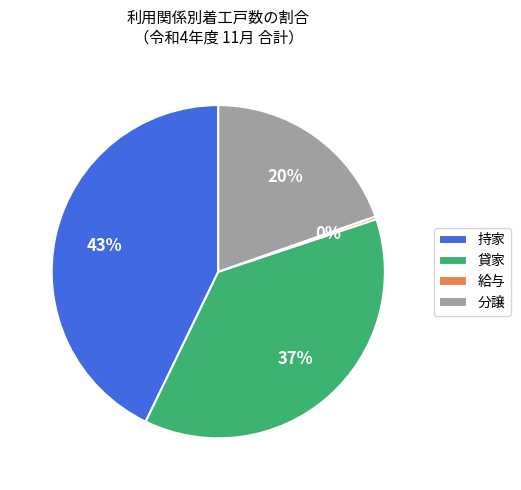

To the nearest percent, what portion does 貸家 represent?

37%